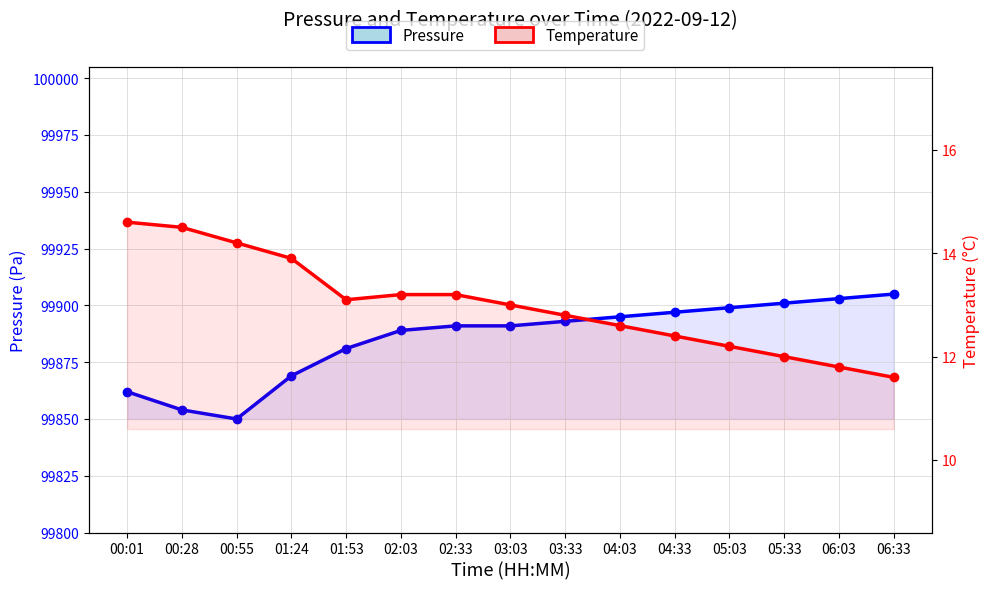

What is the difference between the maximum and minimum values in the Temperature series?

3.0